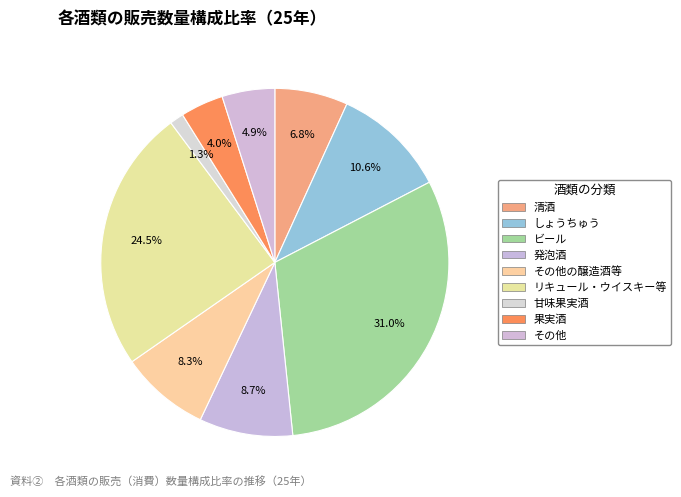

To the nearest percent, what percentage of the pie is その他?

5%